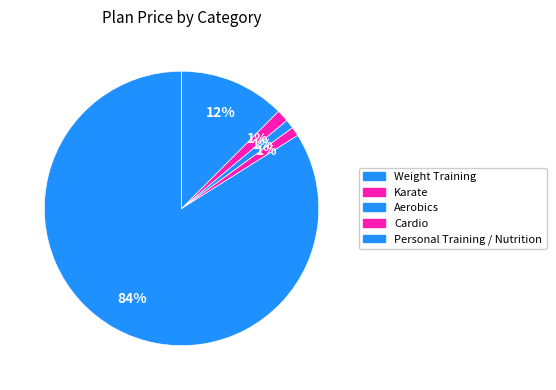

Which category has the biggest portion of the pie?

Weight Training